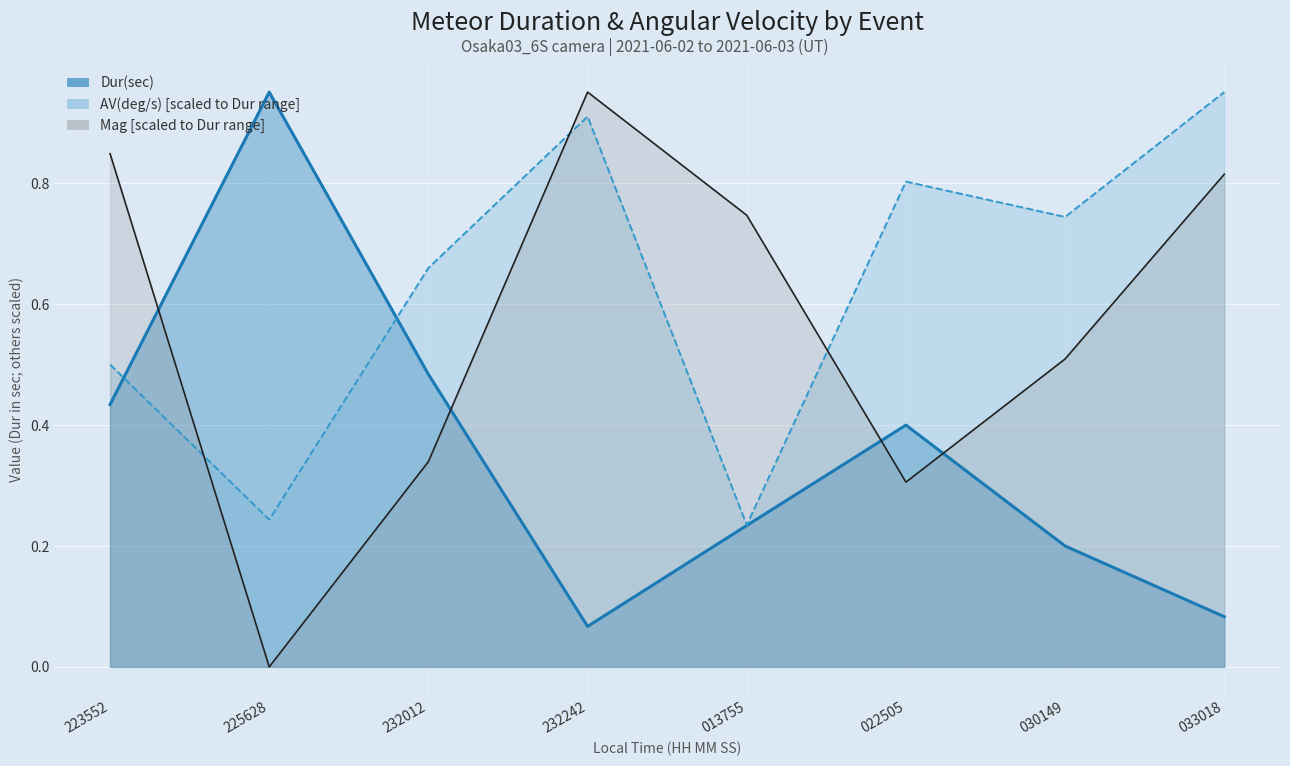

What is the sum of all AV(deg/s) values?

5.0